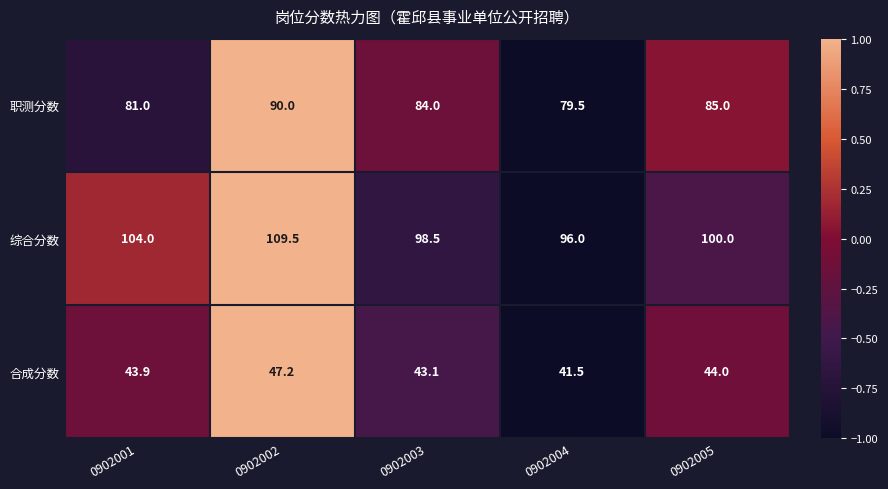

What is the difference between the 职测分数 values at 0902001 and 0902003?

3.0